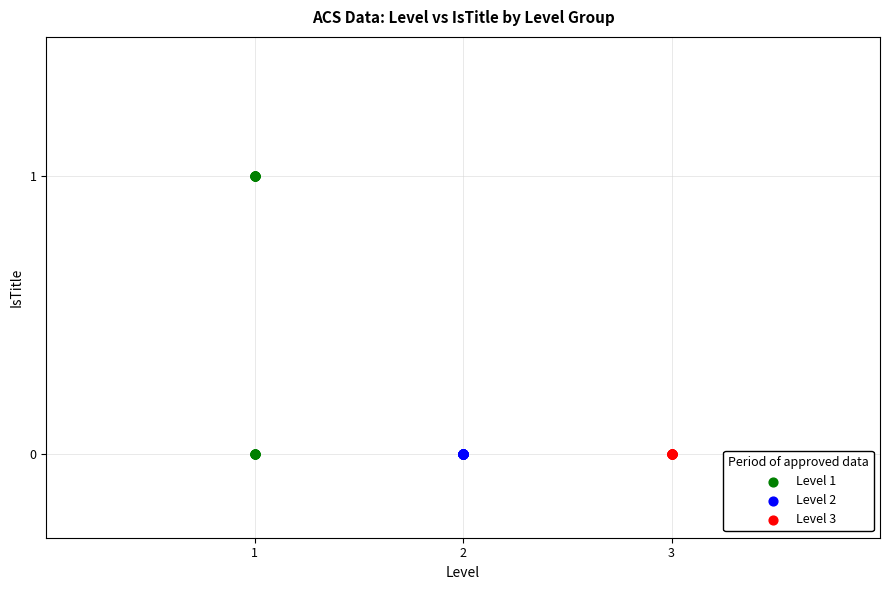

Which series contains the highest Y value?

Level 1